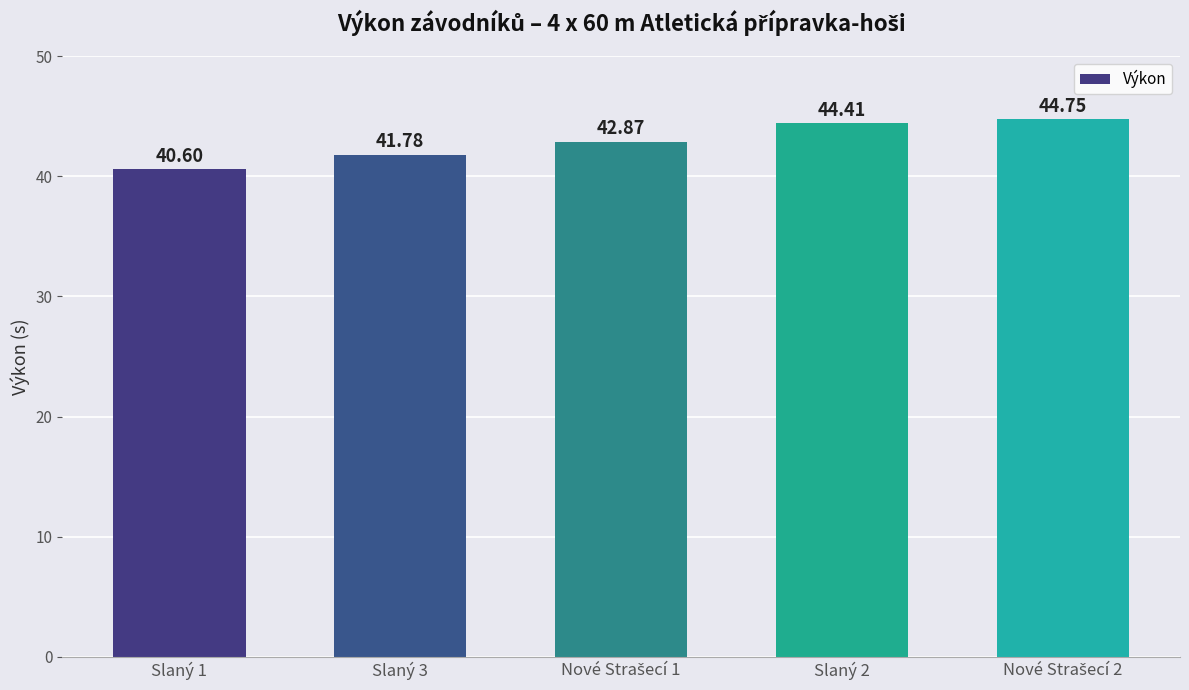

What is the label of the 4th bar from the right?

Slaný 3